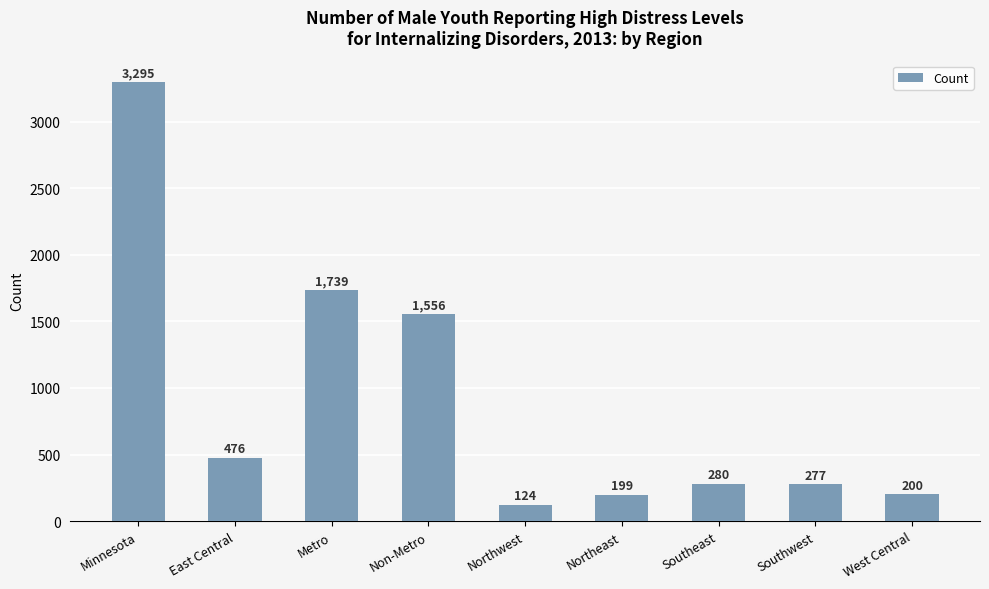

What is the minimum value shown in the chart?

124